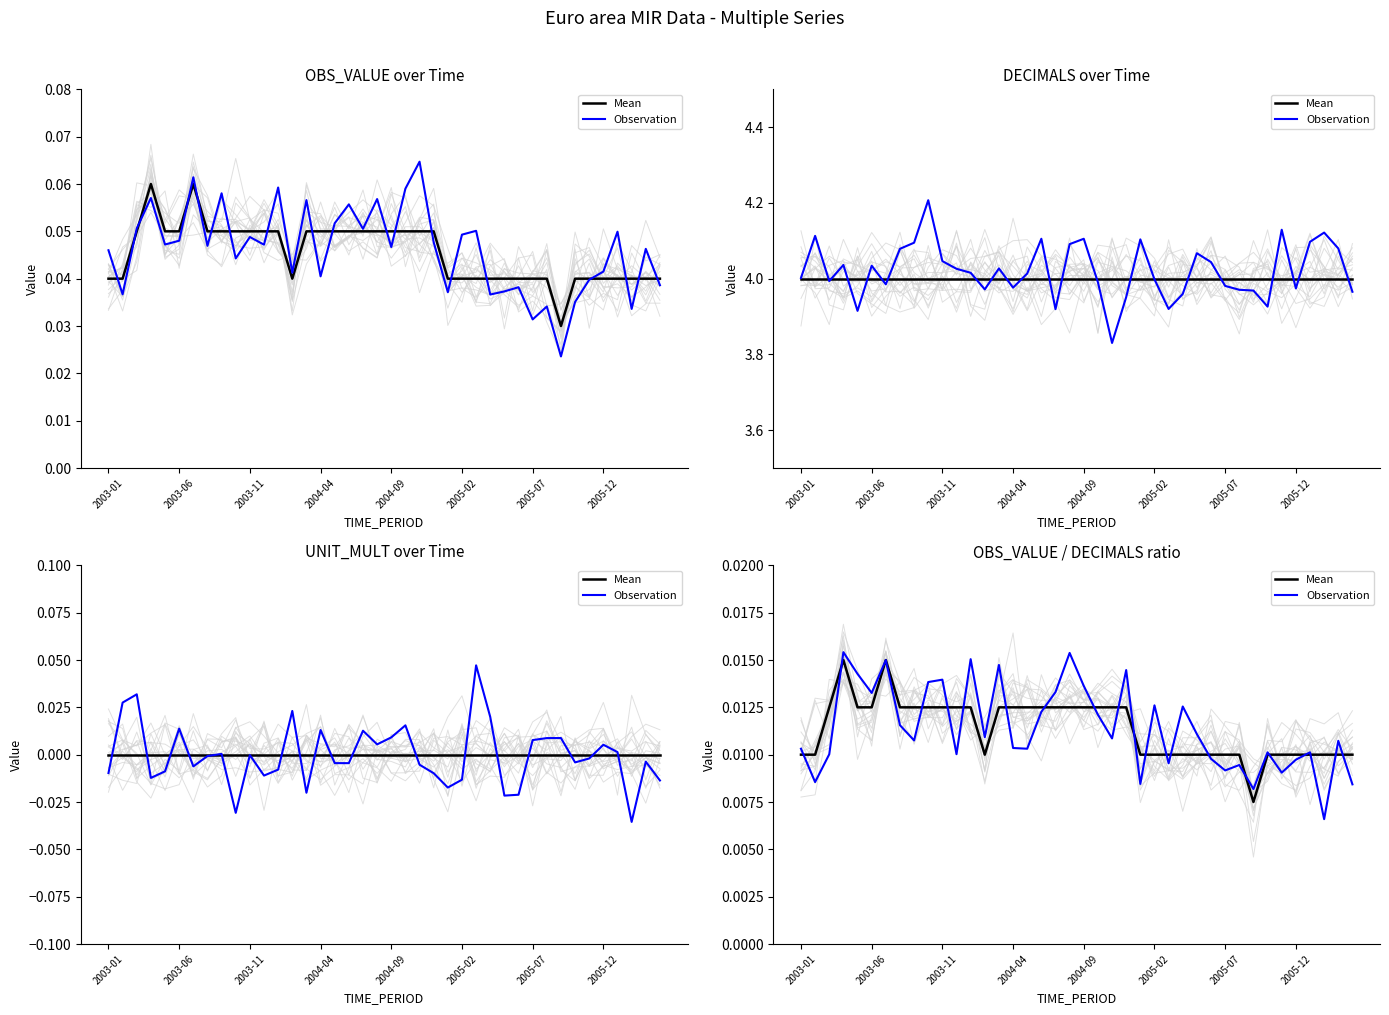

Does the chart have visible grid lines?

No